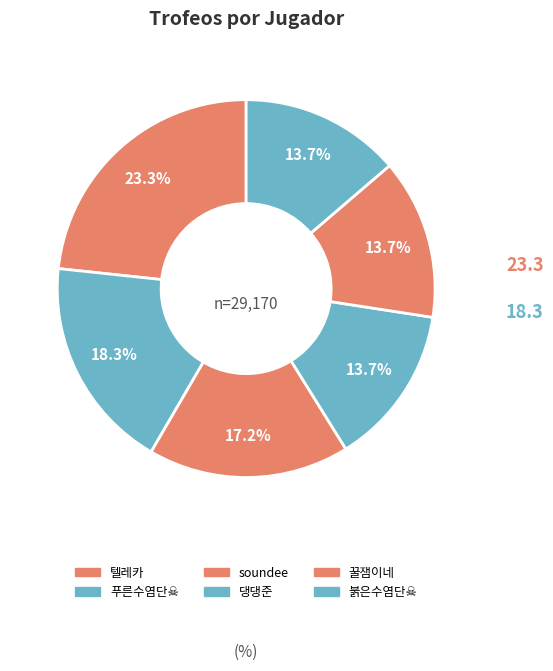

Count the number of slices in the pie.

6